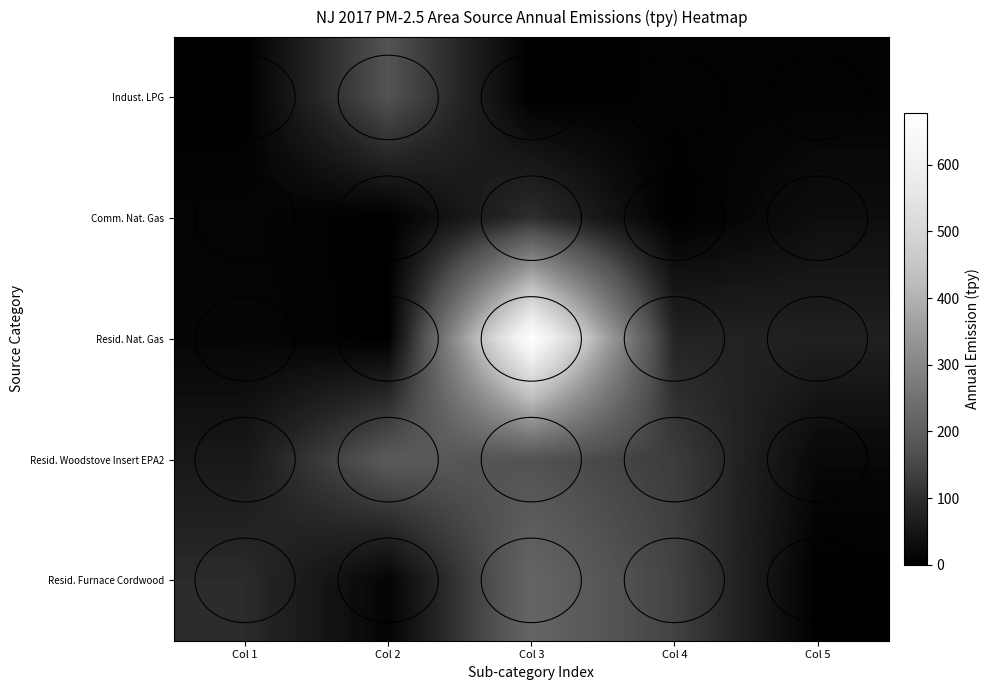

What is the total value across all series at Col 5?

136.4